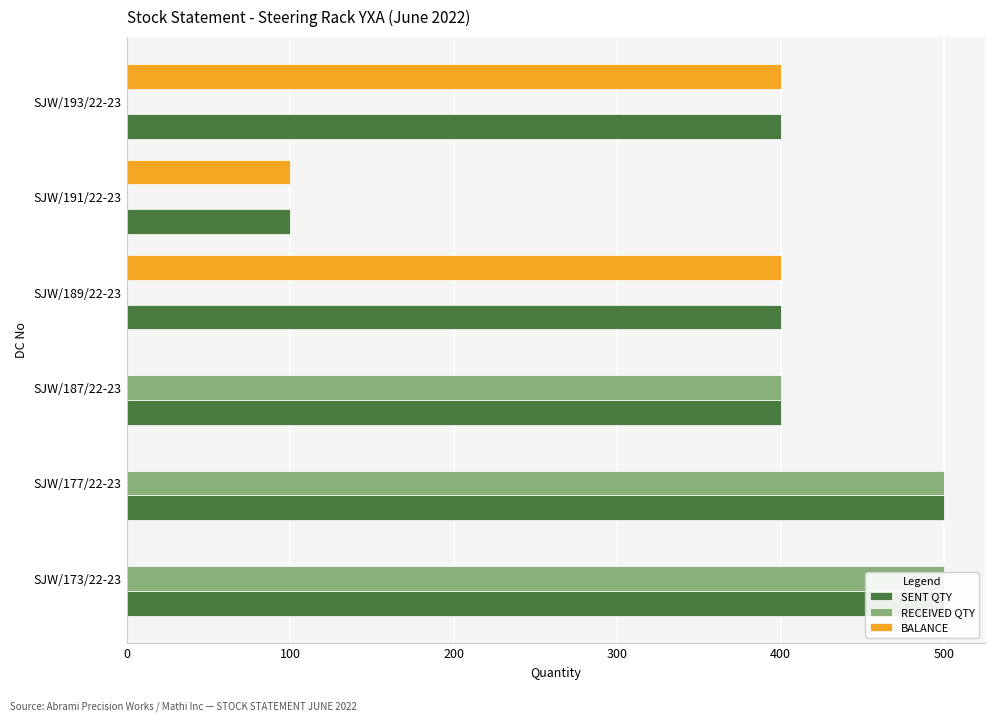

Are the bars grouped side by side (vs. stacked)?

Yes